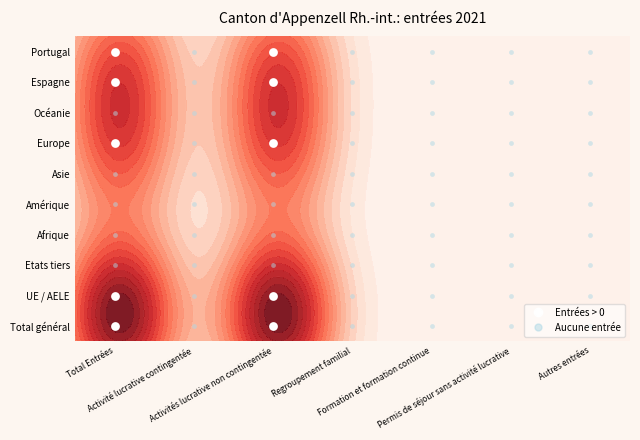

What is the total value across all series at Total général?

40